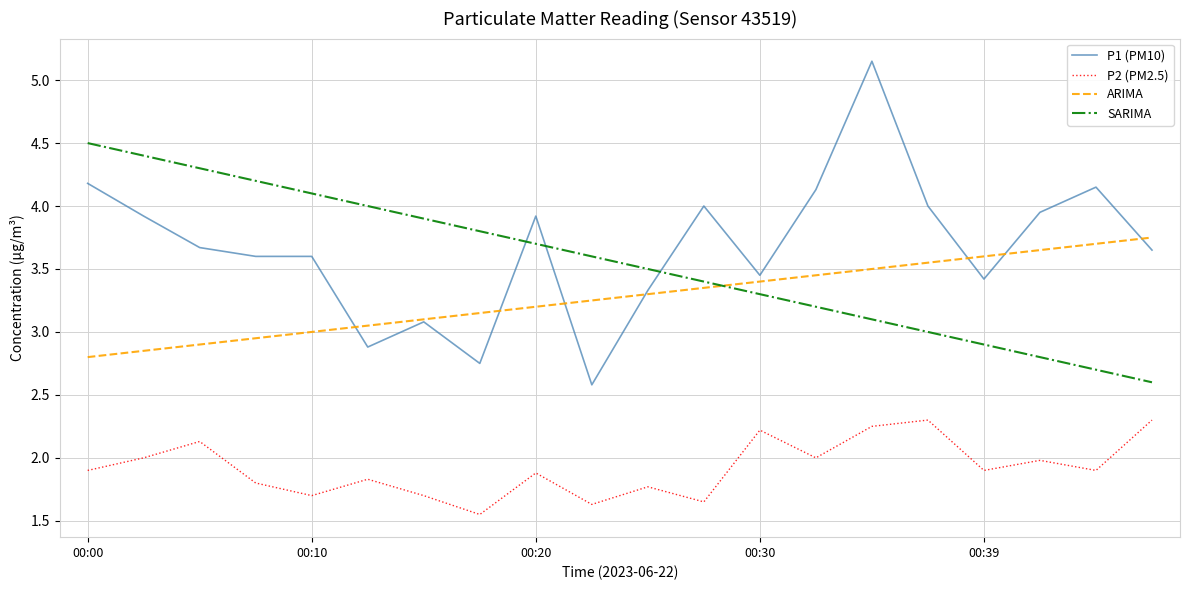

How many interior local valleys does the P2 (PM2.5) series have?

7